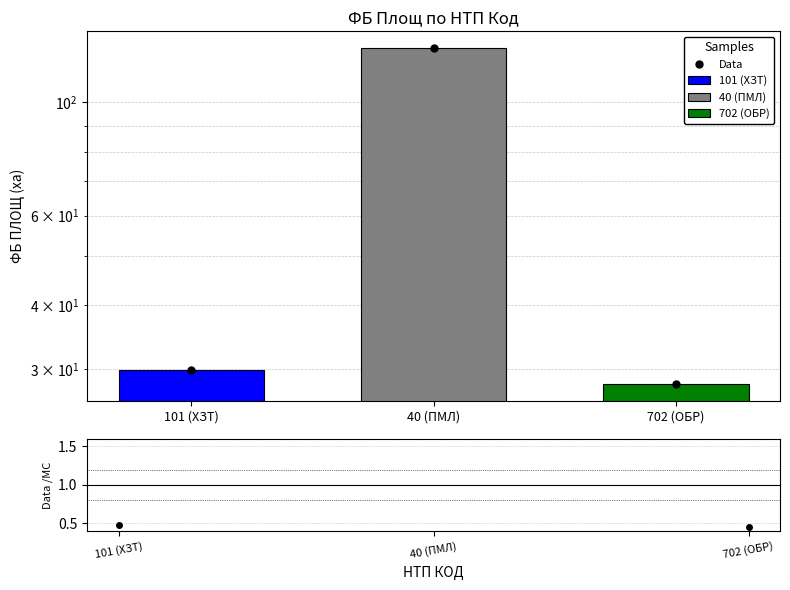

What is the label of the 3rd bar from the left?

702 (ОБР)